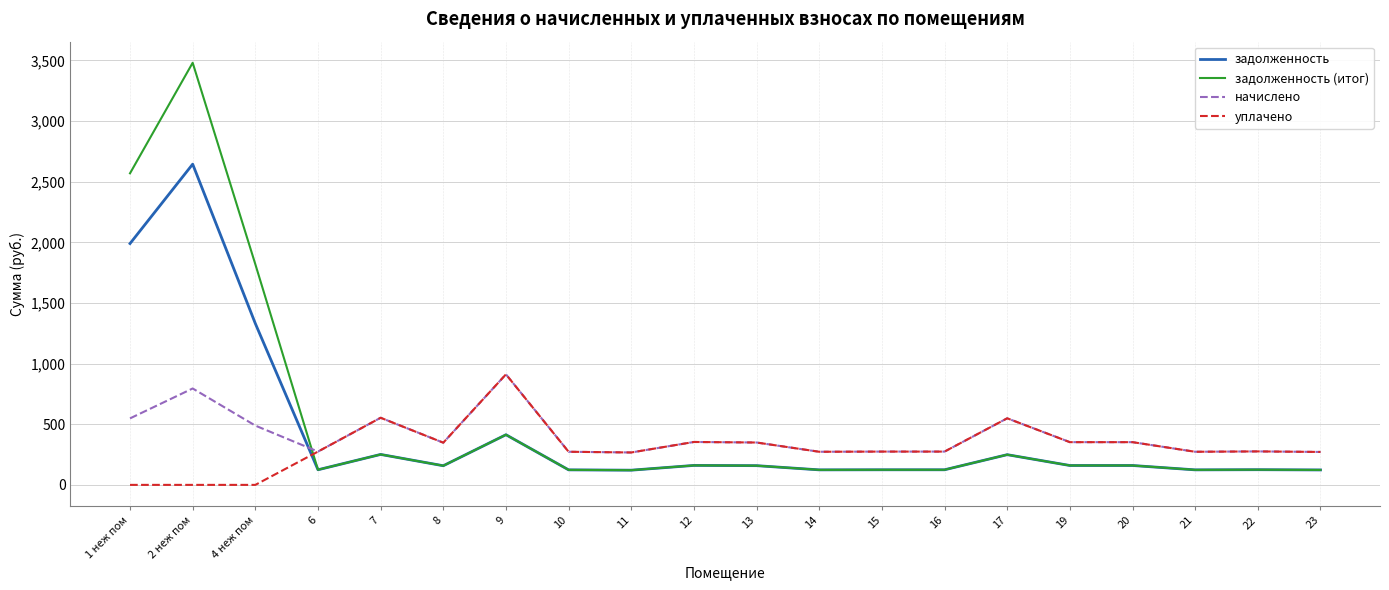

What is the total value across all series at 1 неж пом?

5107.5